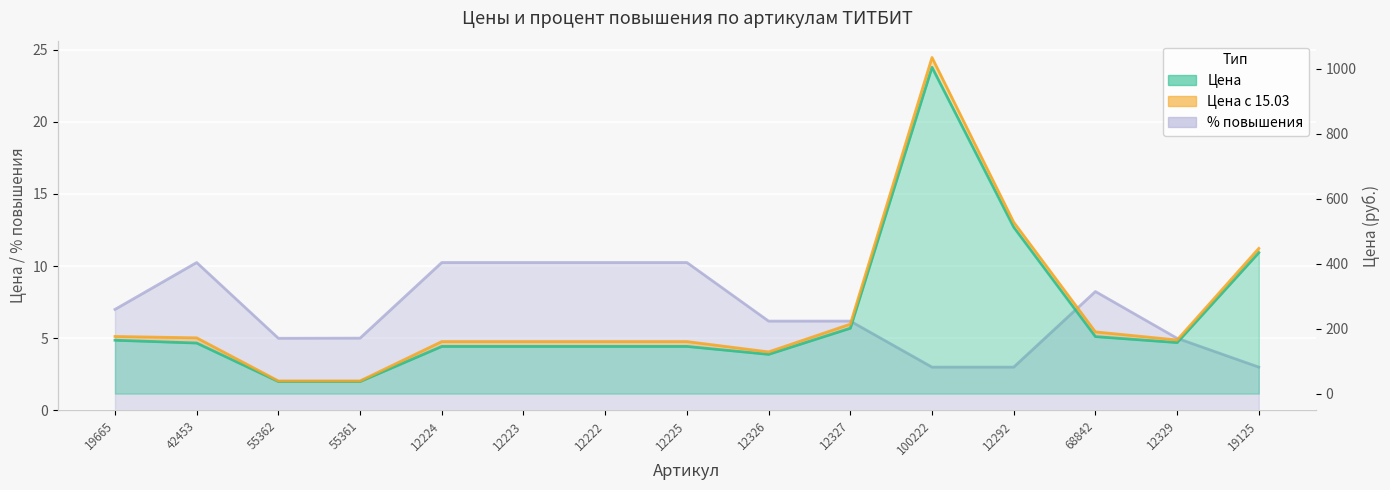

What is the sum of all Цена values?

3580.4